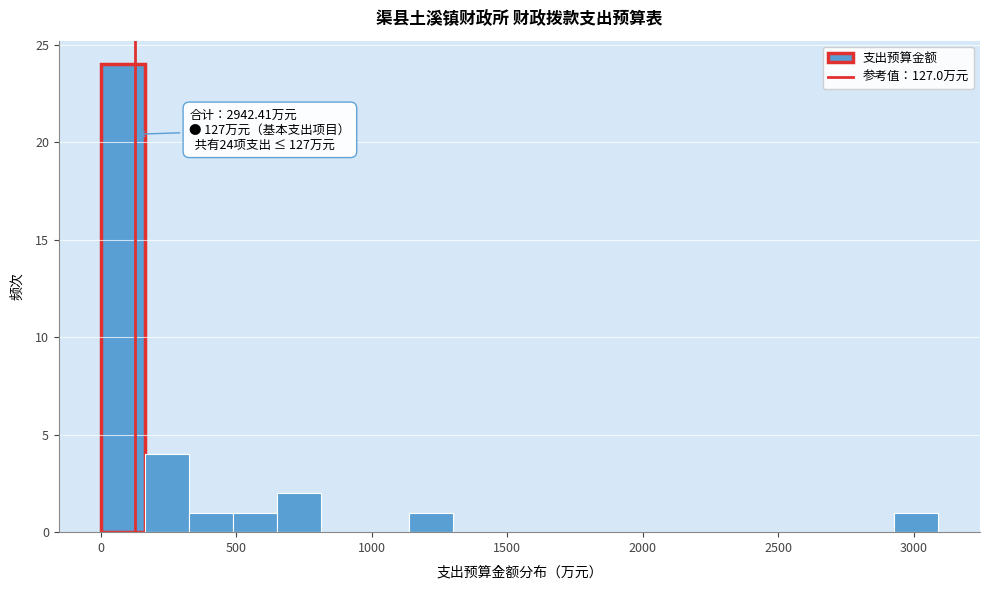

Read against the x-axis, roughly where is the centre of the tallest bar?

100